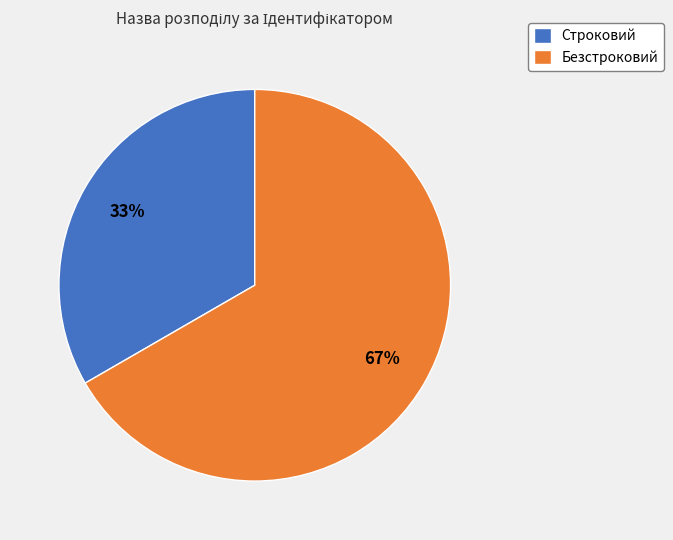

Which slice represents more than half of the pie?

Безстроковий